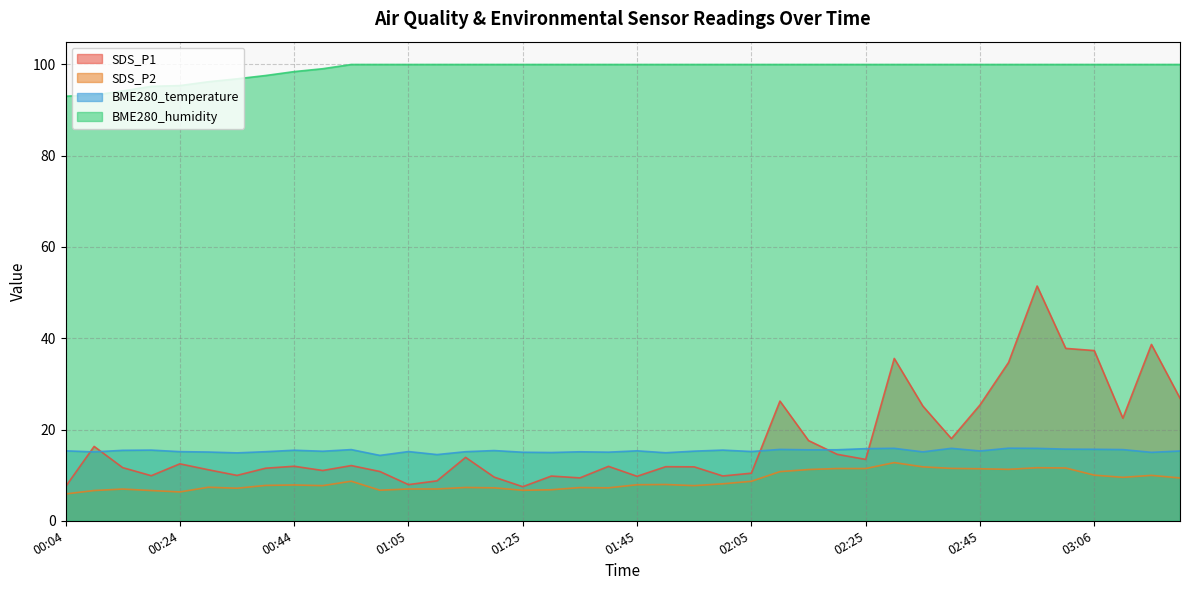

Does the chart have visible grid lines?

Yes